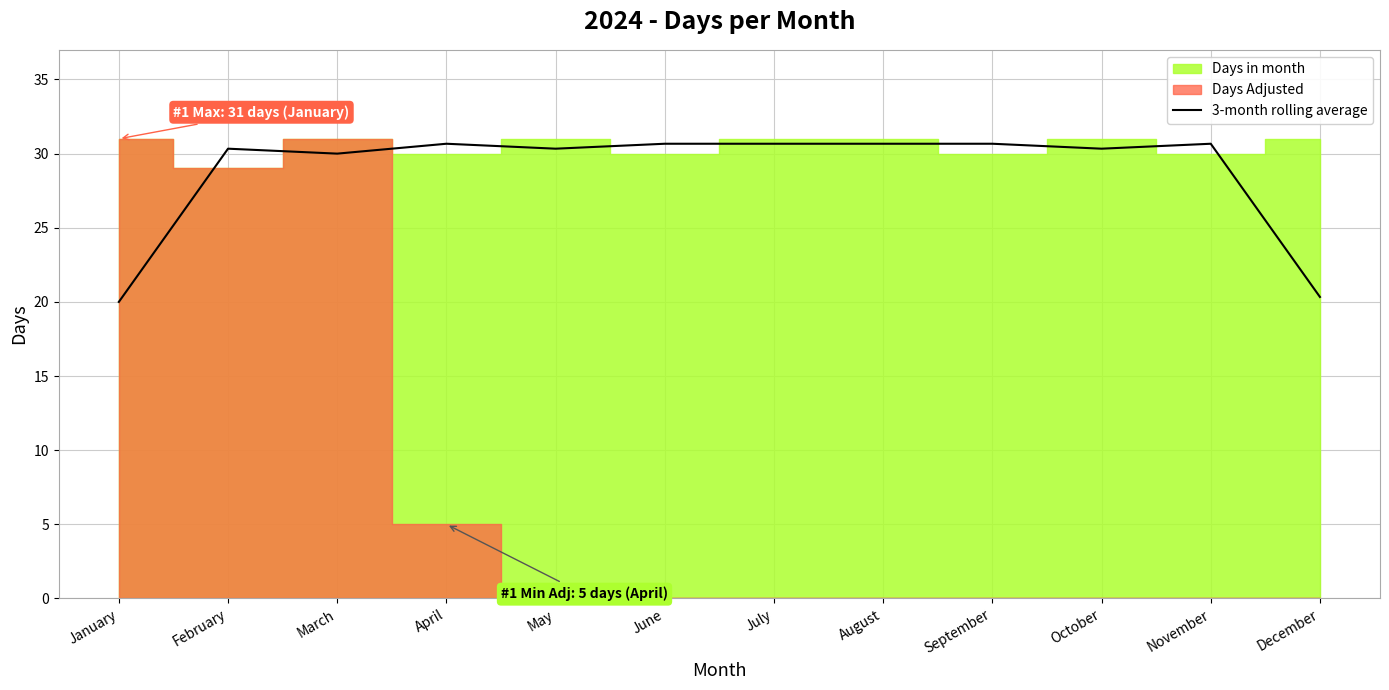

What is the lowest value of the 3-month rolling average series?

20.0